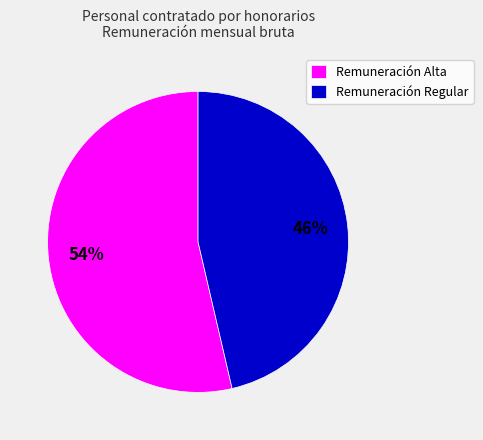

Count the number of slices in the pie.

2